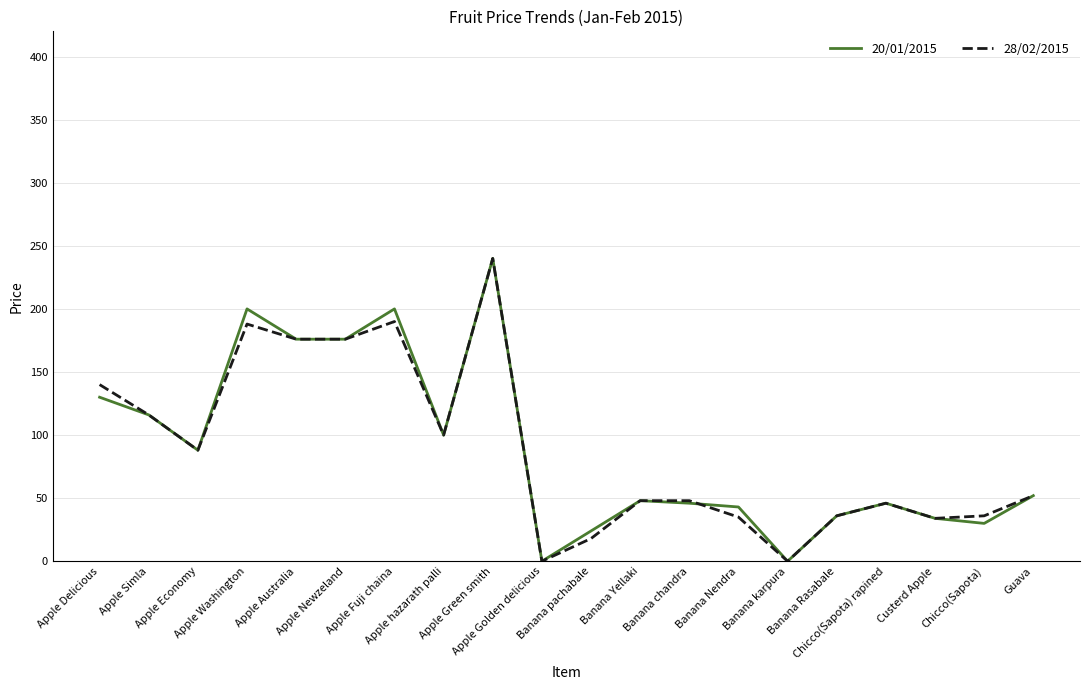

What is the maximum value shown in the chart?

240